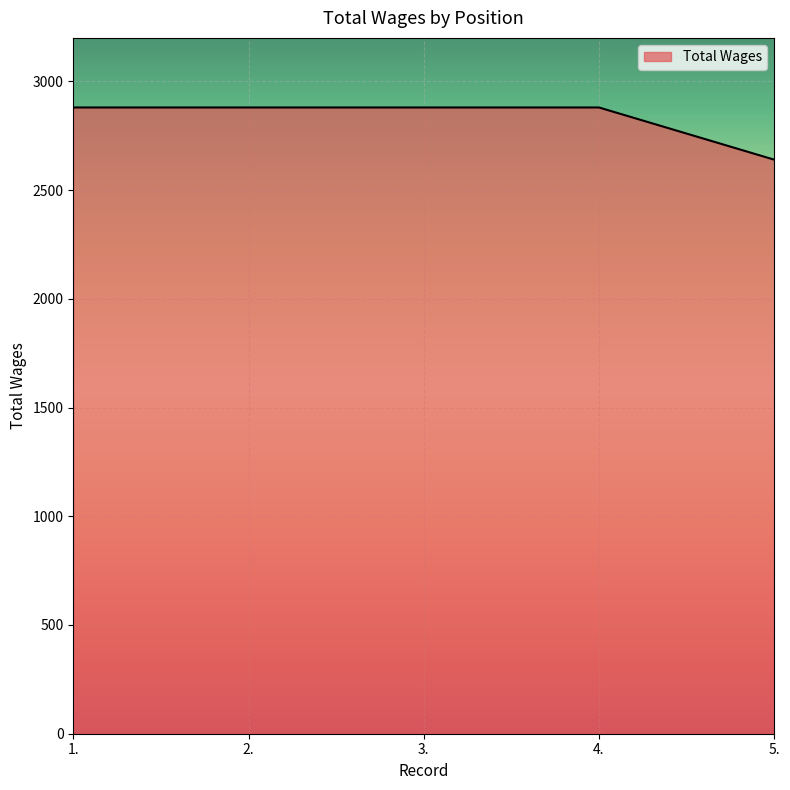

What is the smallest value displayed?

2640